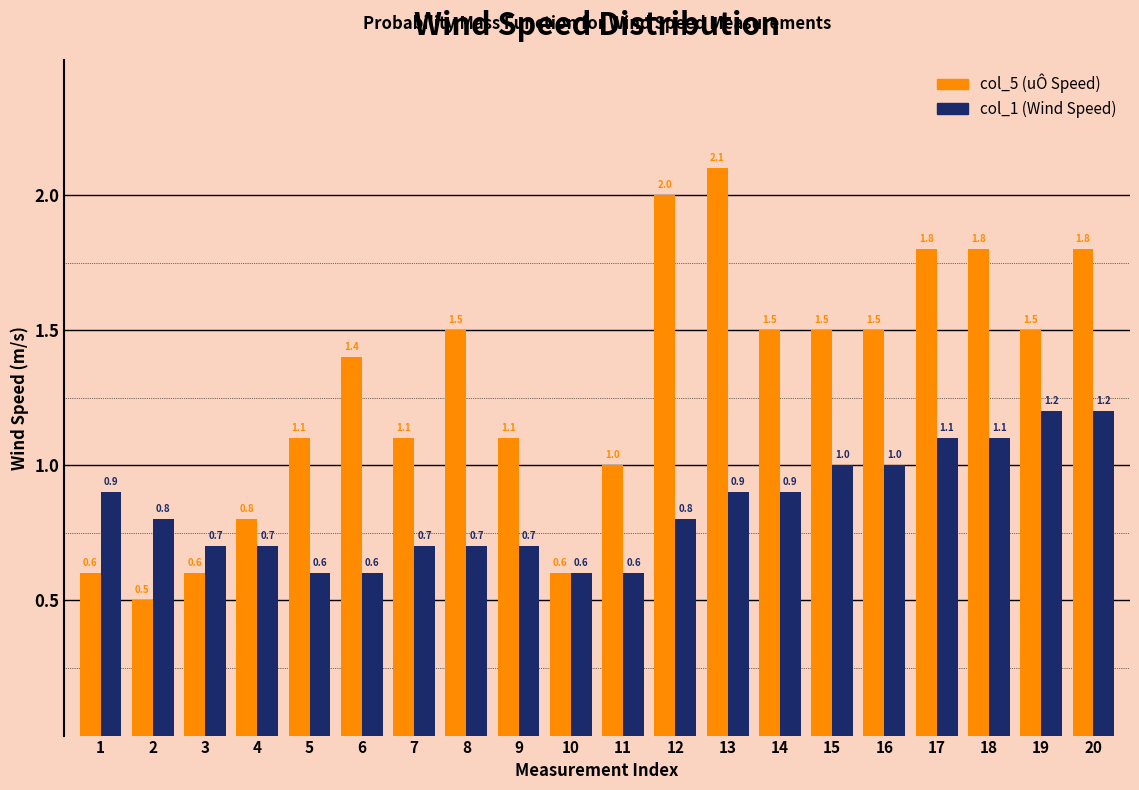

How many distinct data groups are displayed?

2